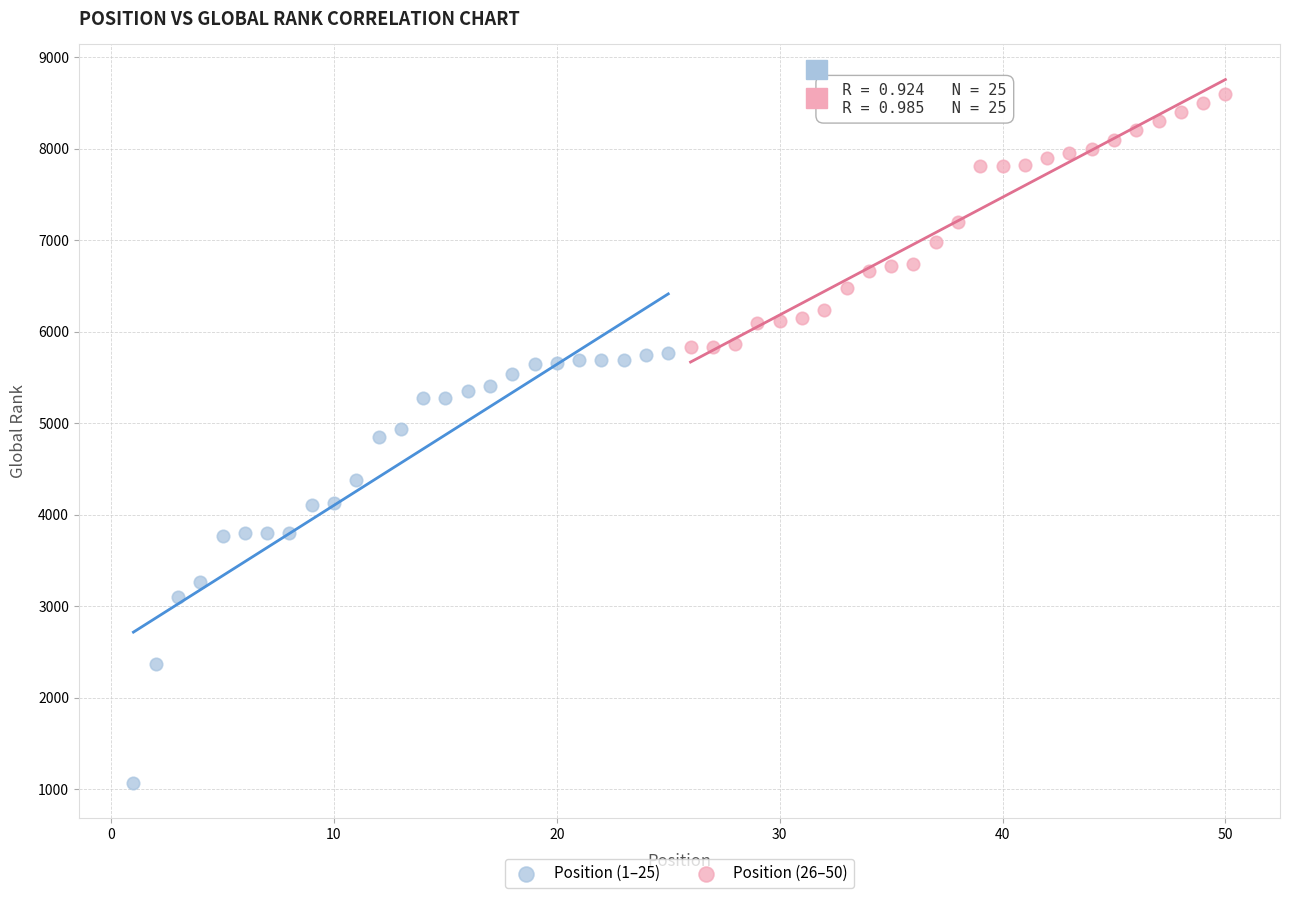

Which series contains the lowest Y value?

Position (1–25)